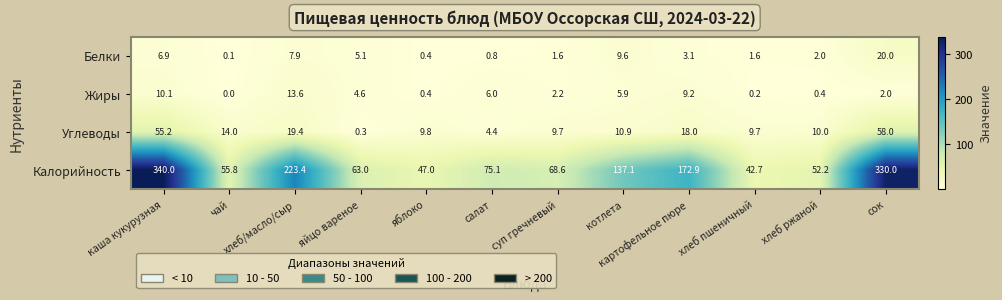

How many categories are shown in the chart?

12